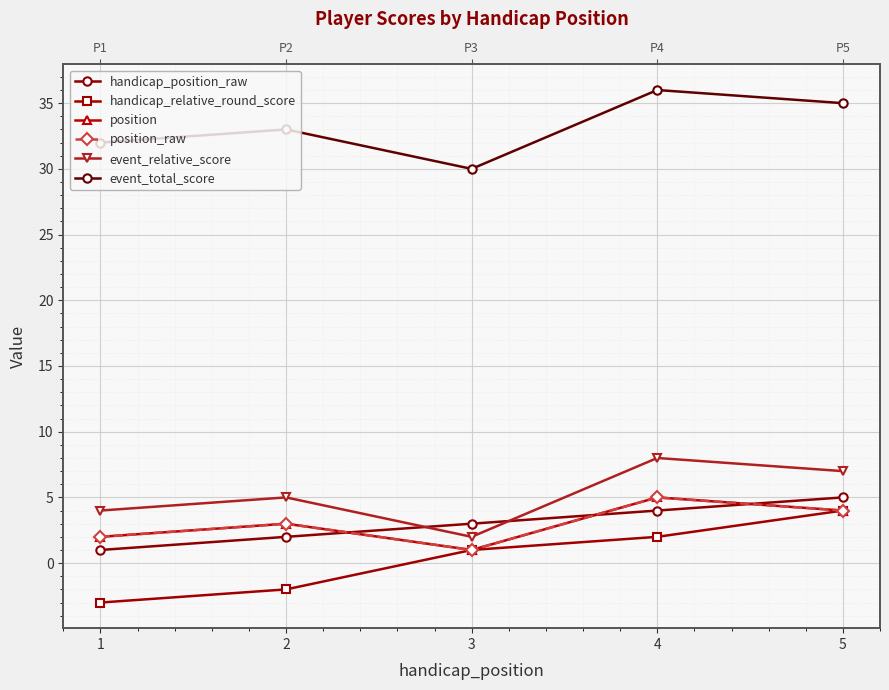

Is it true that handicap_relative_round_score equals -1 at 1?

False